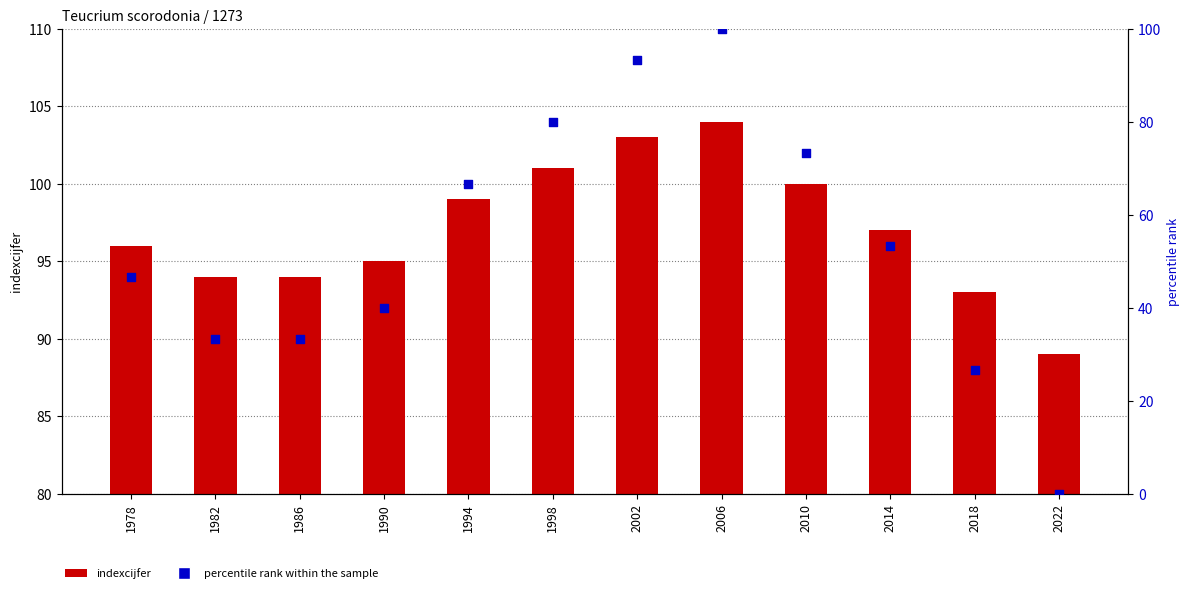

Which series contains the lowest Y value?

percentile rank within the sample